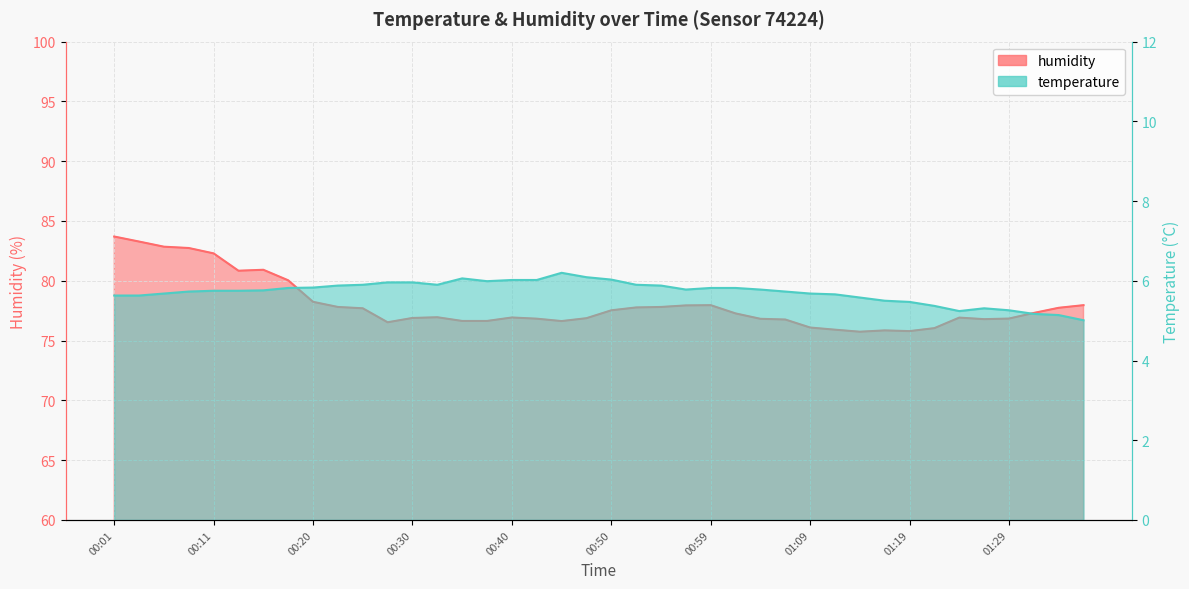

Read the humidity value at 00:47.

76.9